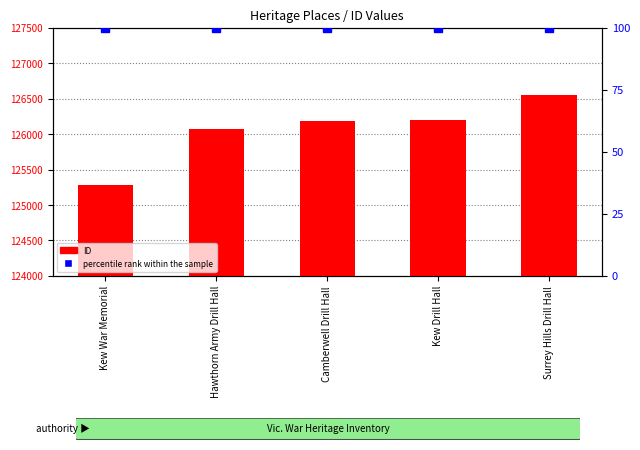

Reading left to right, list all the values displayed in this chart.

125282	126079	126190	126201	126552